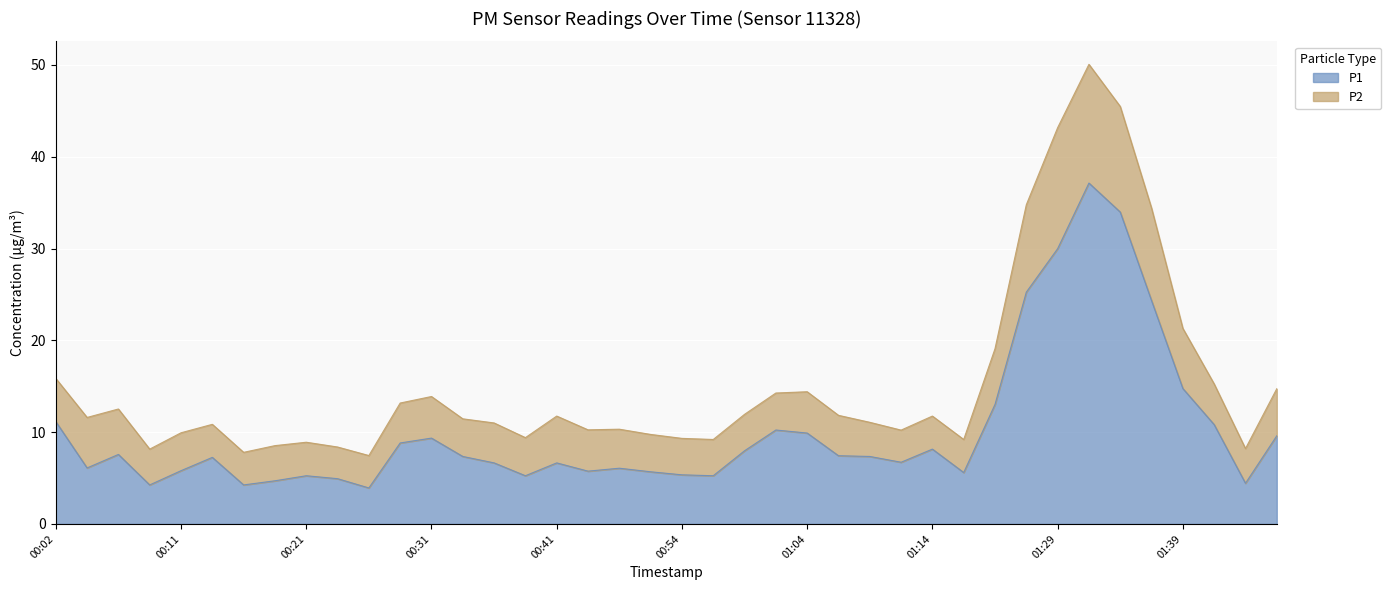

What is the total value across all series at 00:41?

11.8